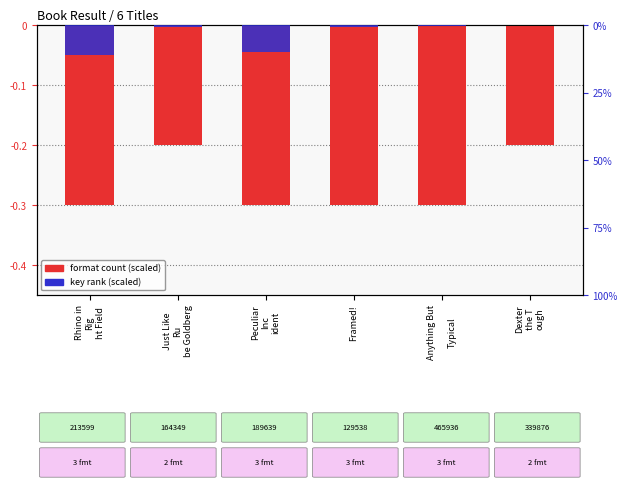

How many data points does each series have?

6